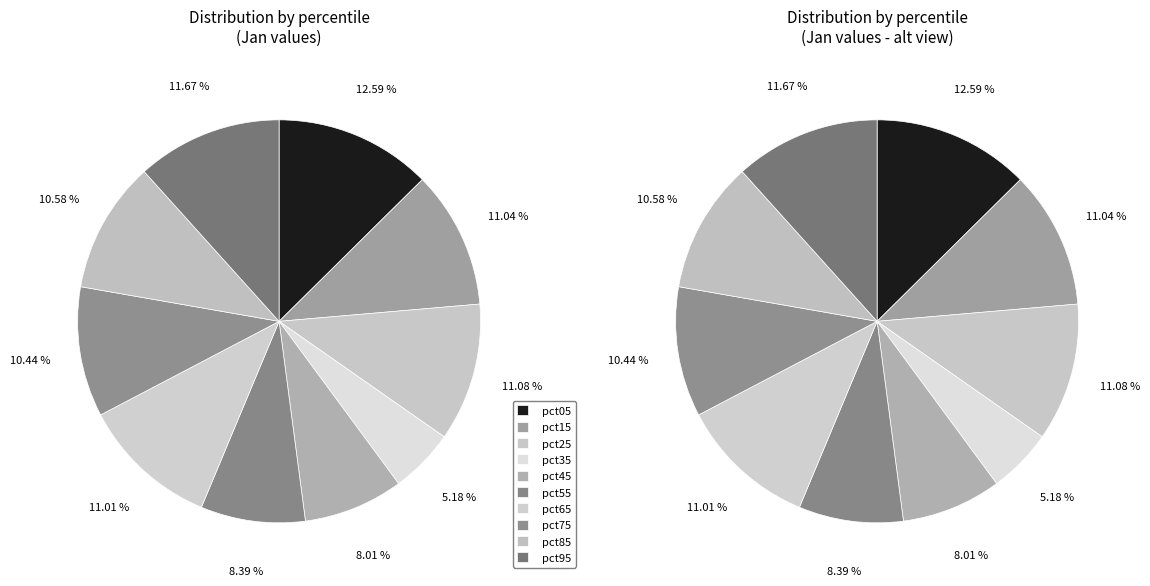

What is the largest slice in the pie chart?

pct05